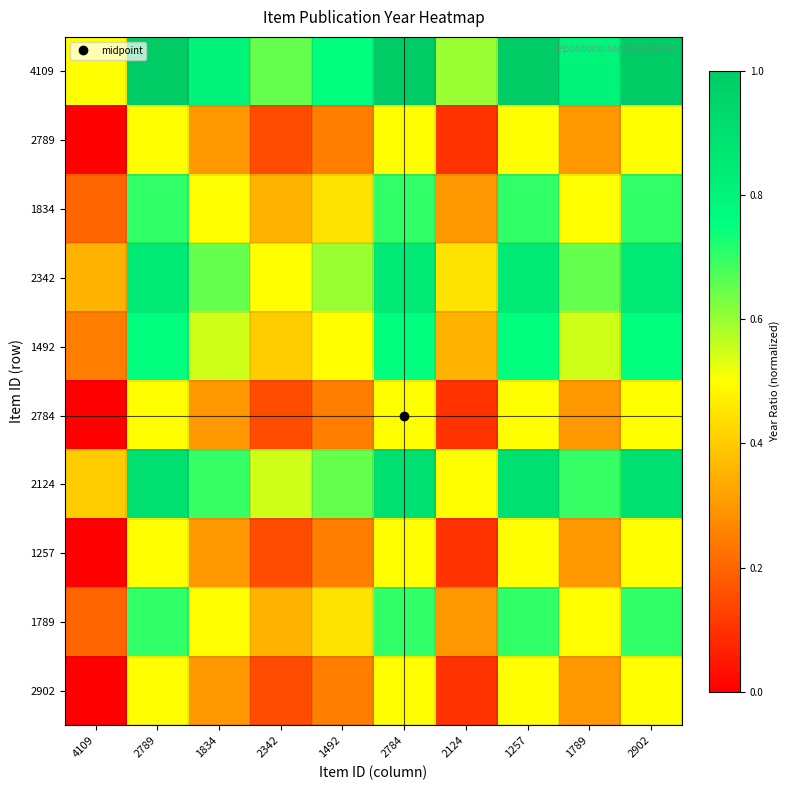

At 1834, list the series in order from smallest to largest.

2789, 2784, 1257, 2902, 1834, 1789, 1492, 2342, 2124, 4109